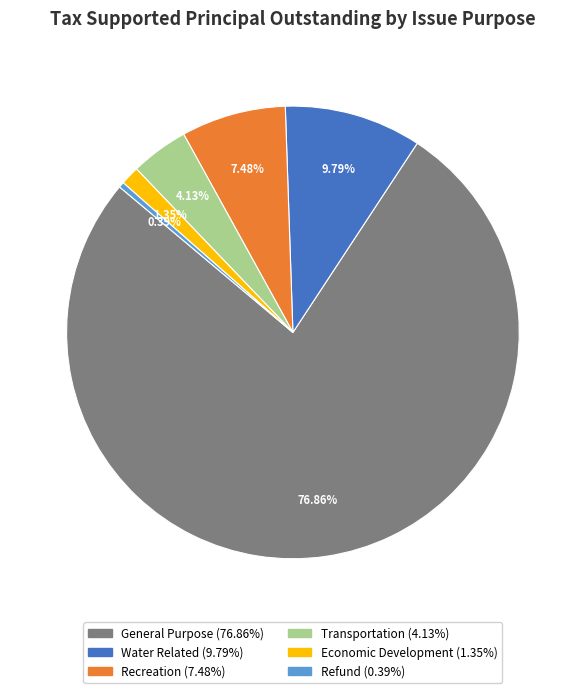

To the nearest percent, what is the difference between the Recreation and Water Related slice percentages?

2%